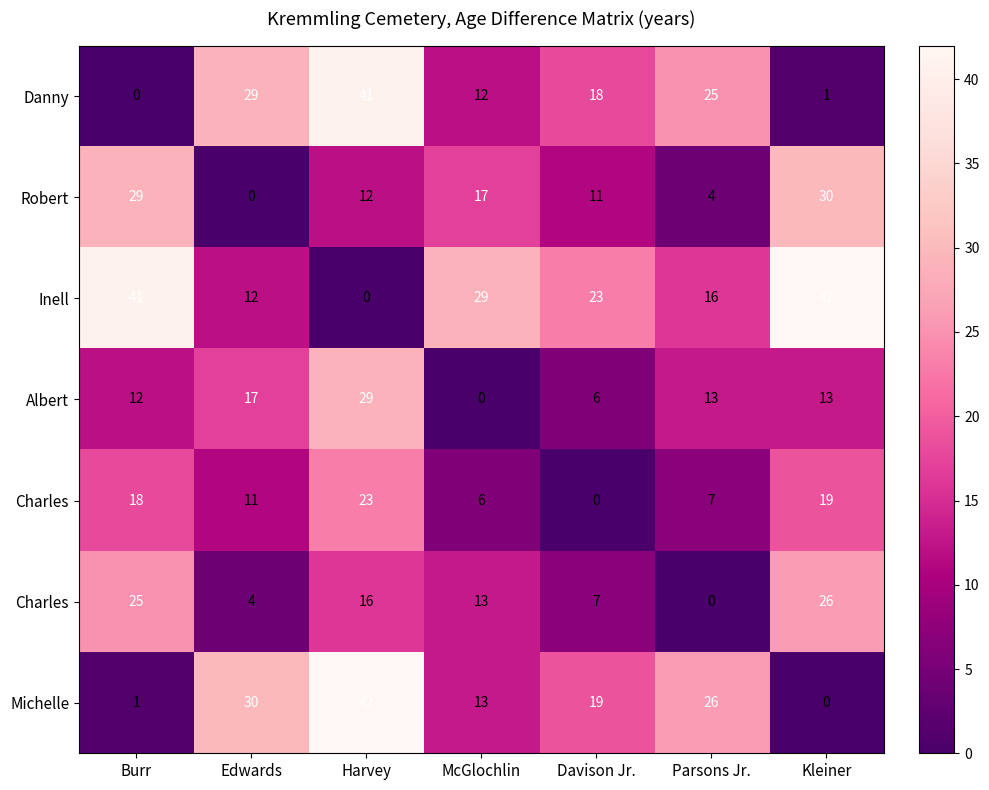

What is the difference between the highest and lowest values at Edwards?

30